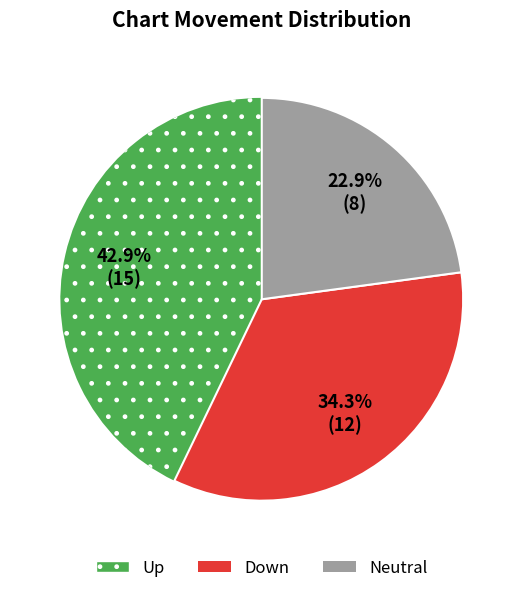

How many slices are in this pie chart?

3